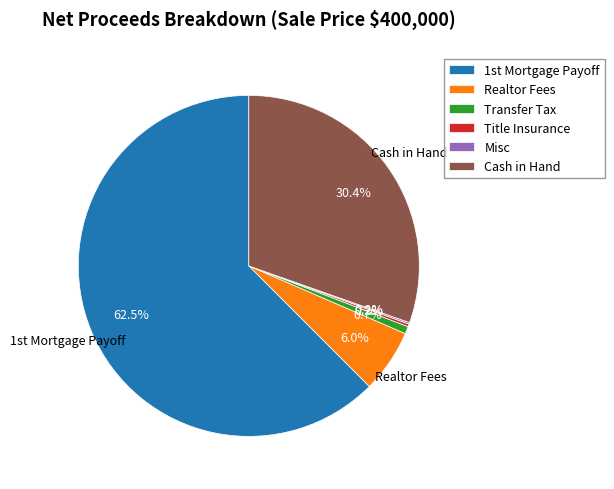

Which category has the biggest portion of the pie?

1st Mortgage Payoff